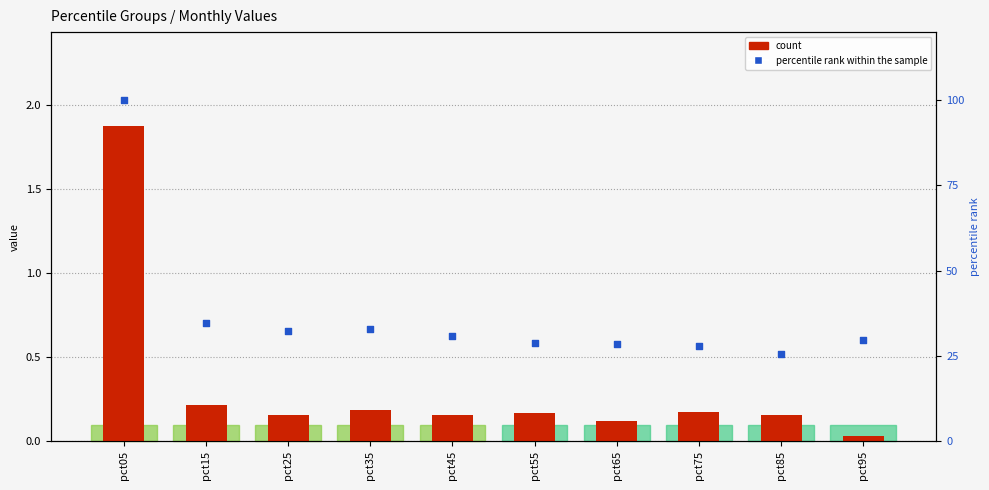

Which series has the largest total across all categories?

percentile rank within the sample